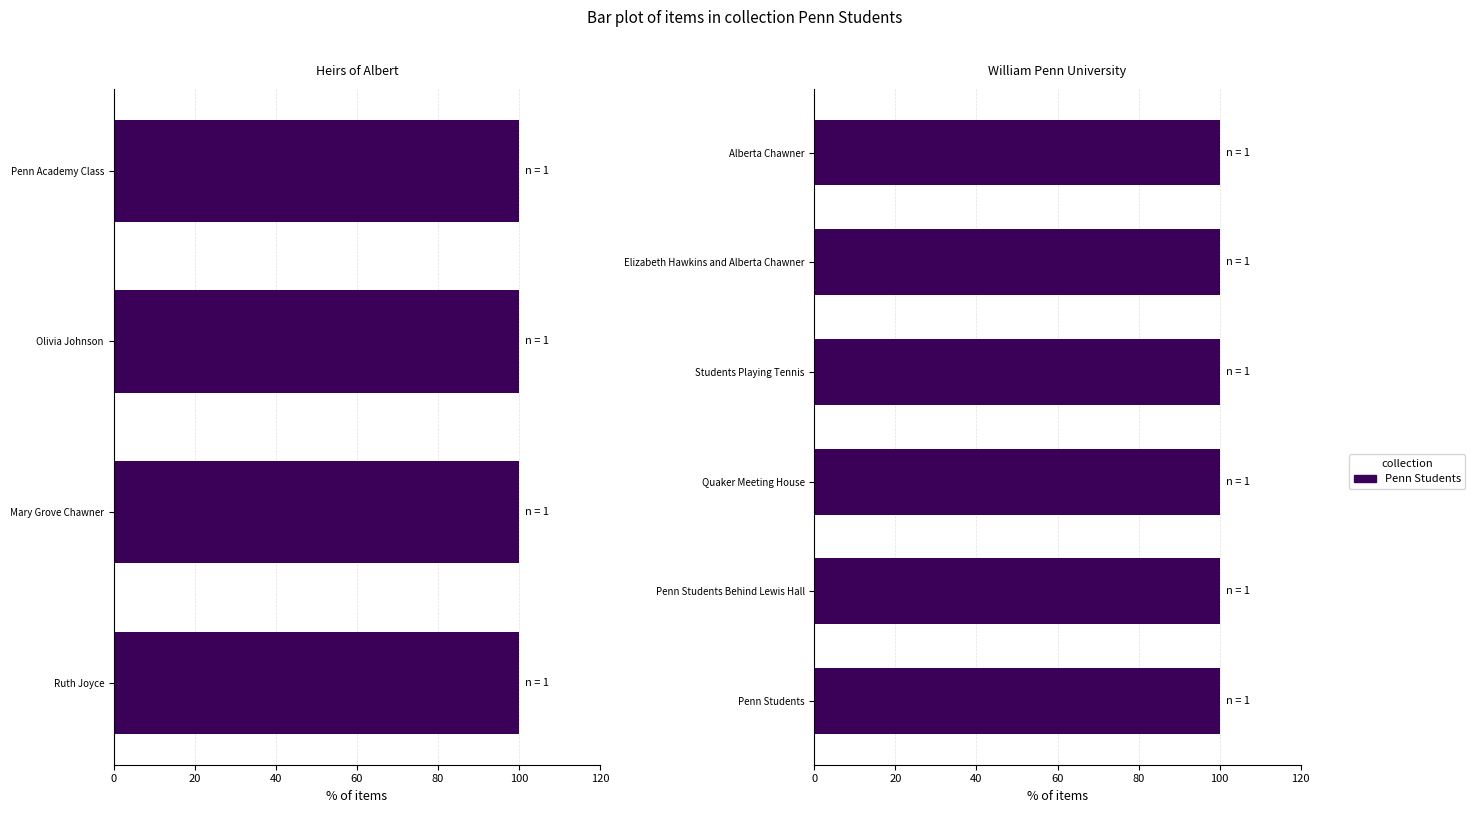

Which has a higher value, Elizabeth Hawkins and Alberta Chawner or Penn Academy Class?

Elizabeth Hawkins and Alberta Chawner